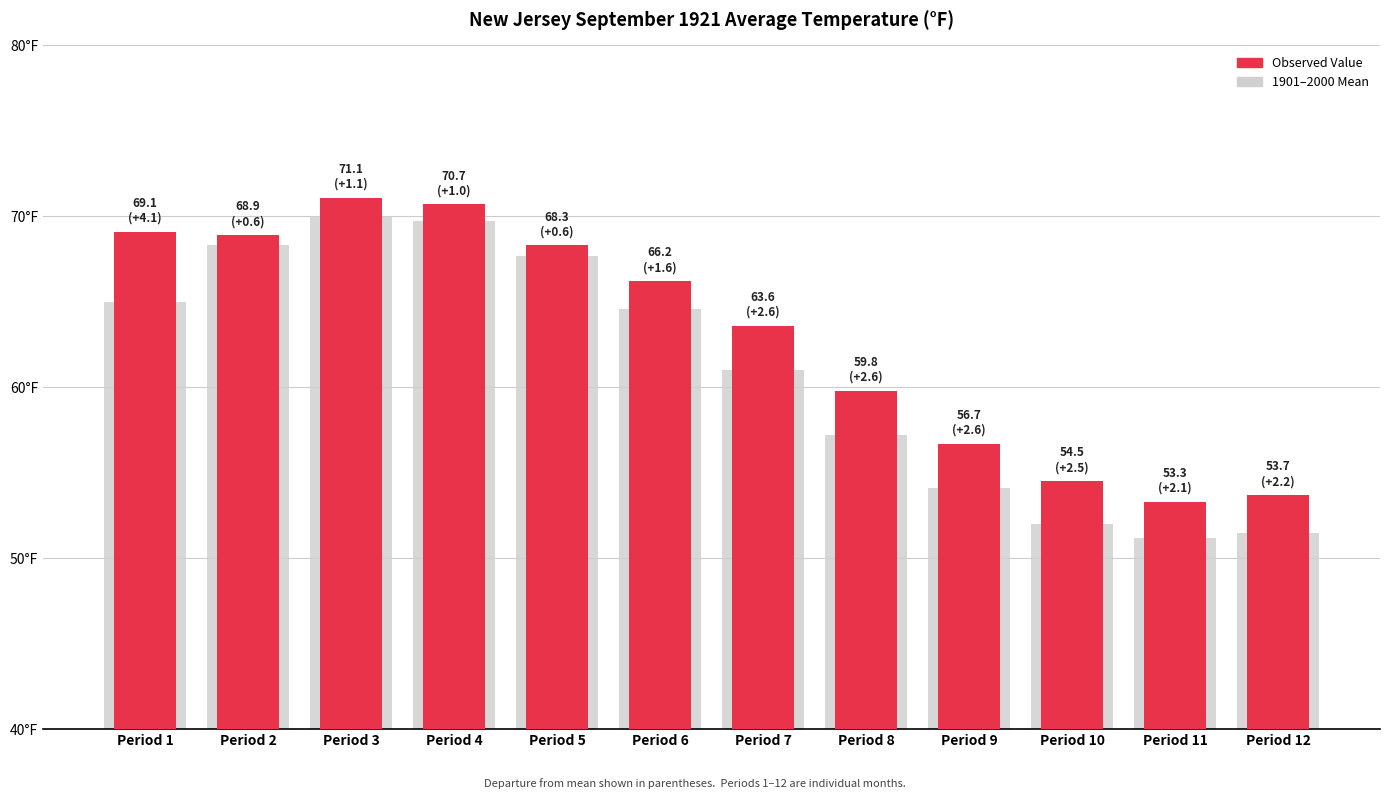

How many bars are there in total?

24